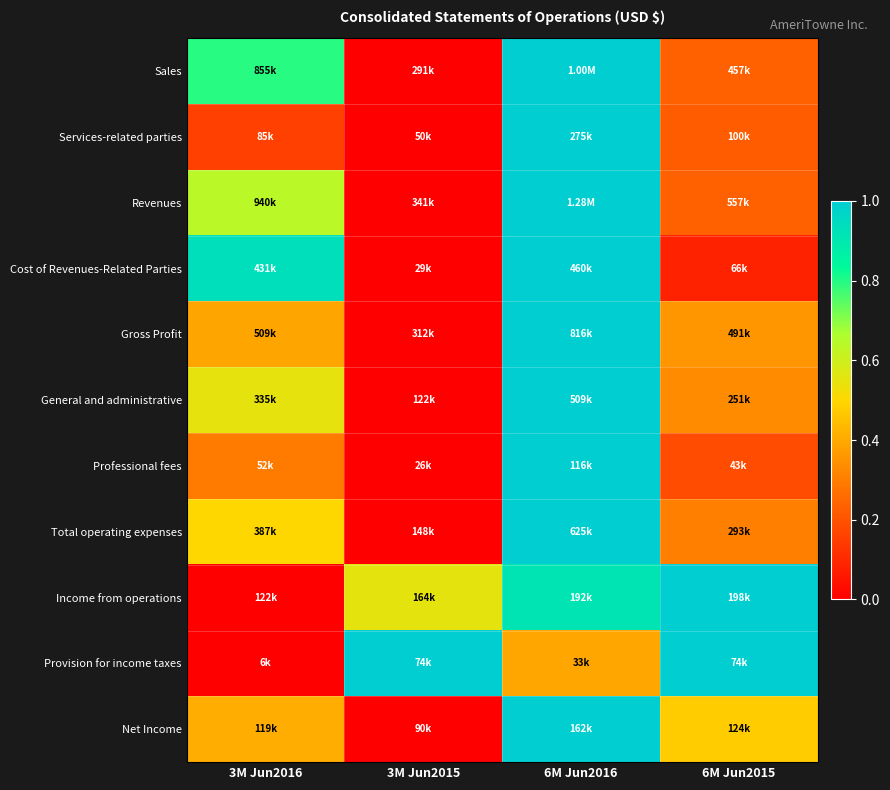

Between 6M Jun2016 and 6M Jun2015, which is larger?

6M Jun2016